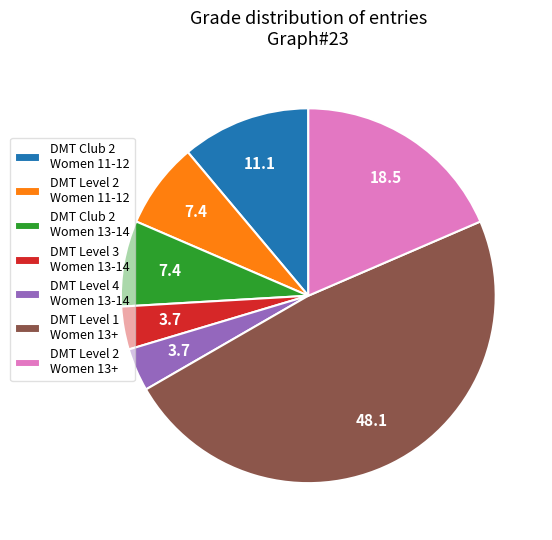

Is it true that DMT Club 2 Women 11-12 is 11% of the pie?

True